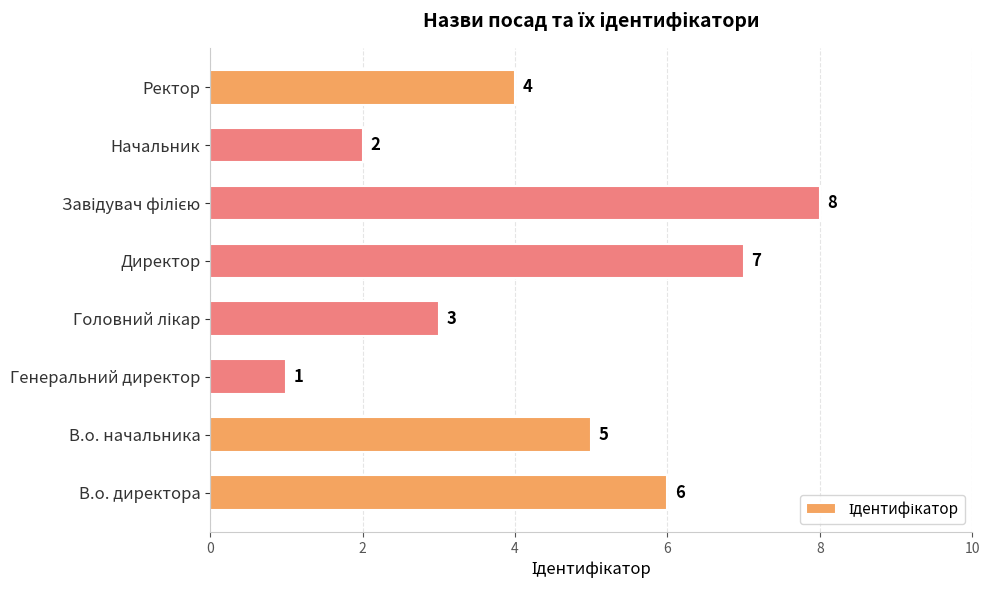

Is it true that the value at Генеральний директор is 1?

True